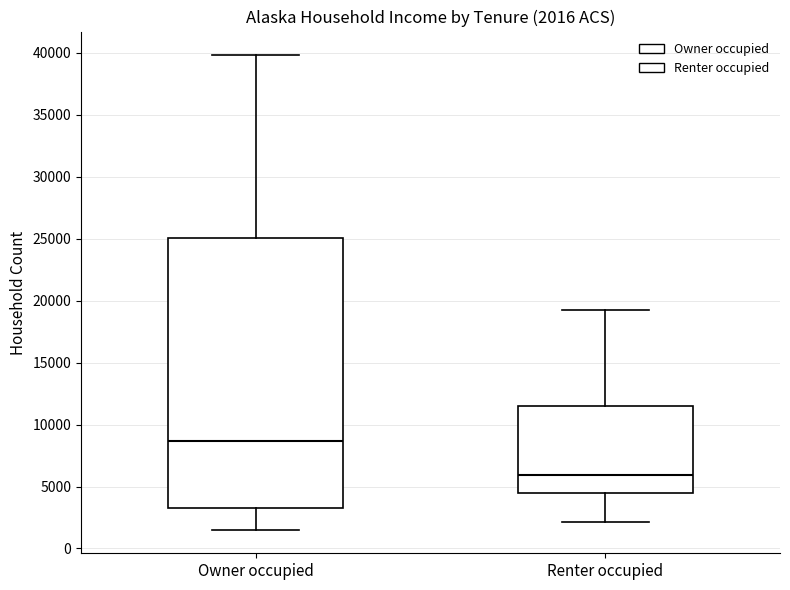

Comparing the boxes themselves (not the whiskers), which one is the tallest?

Owner occupied